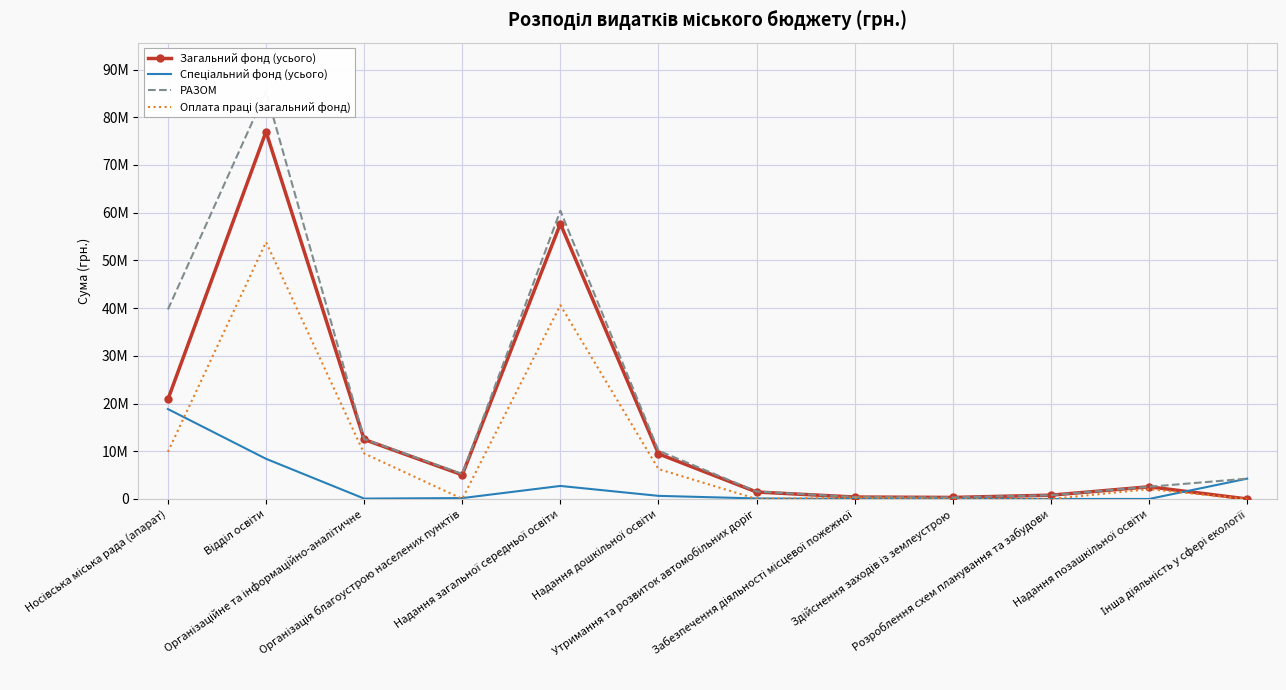

True or false: РАЗОМ and Спеціальний фонд (усього) cross at least once.

False